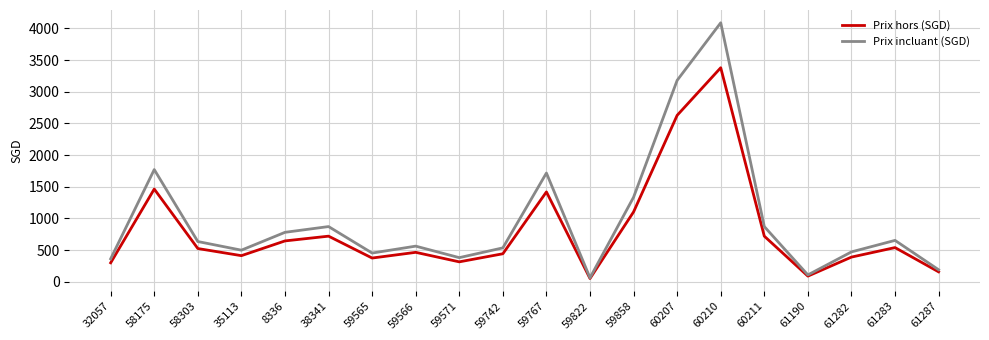

Between 58175 and 59742, which series saw the biggest shift?

Prix incluant (SGD)